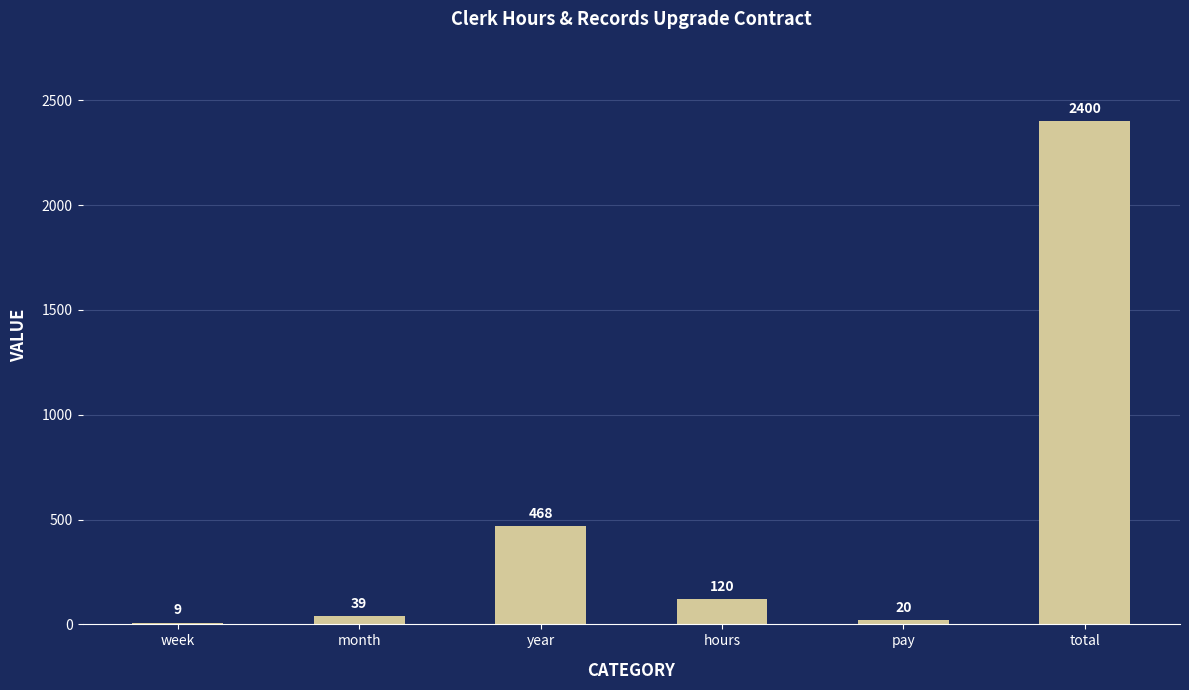

What is the label of the 5th bar from the left?

pay